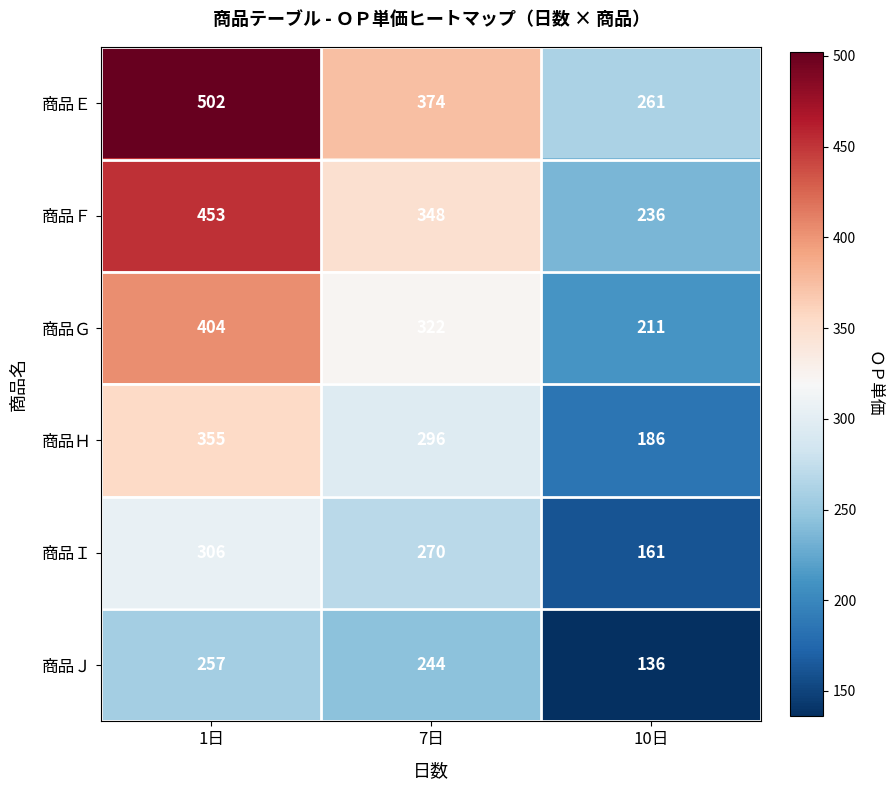

True or false: 商品Ｉ has a value of 419 at 1日.

False